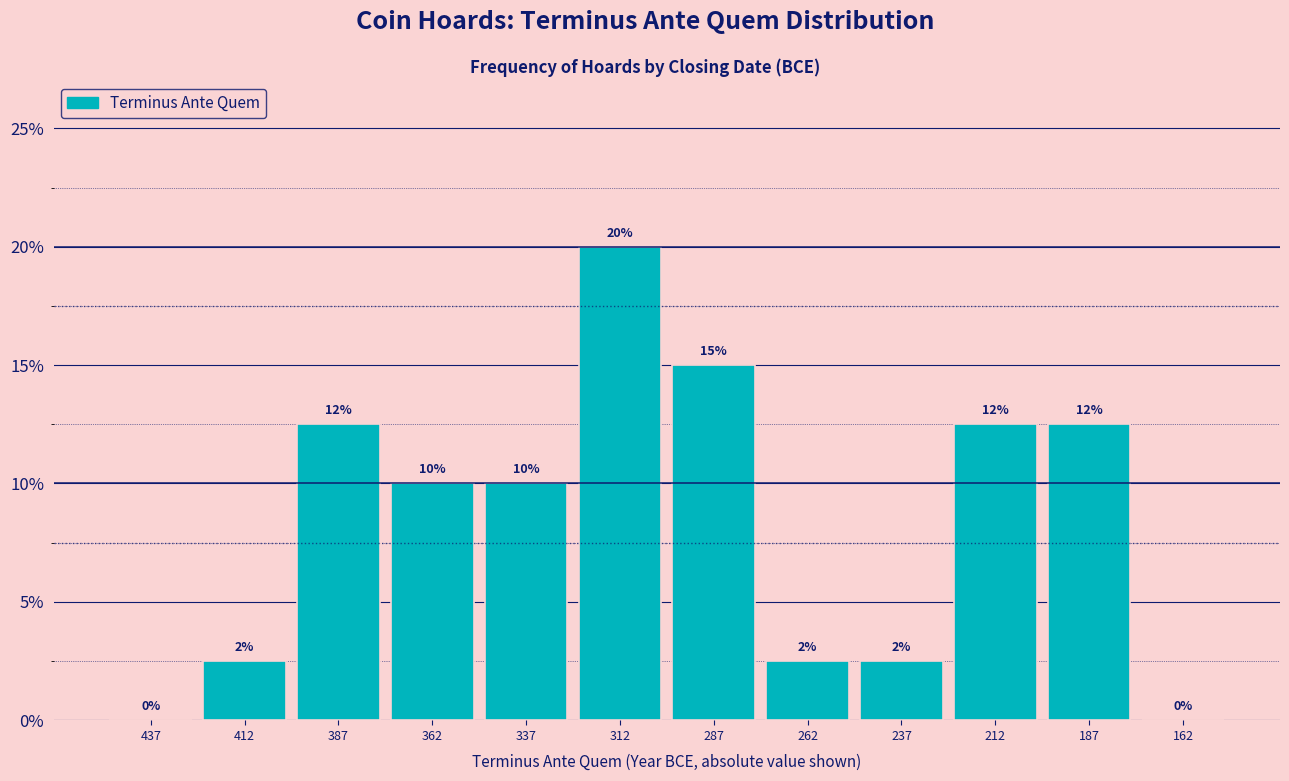

True or false: the data shows 20.0 at 312.

True